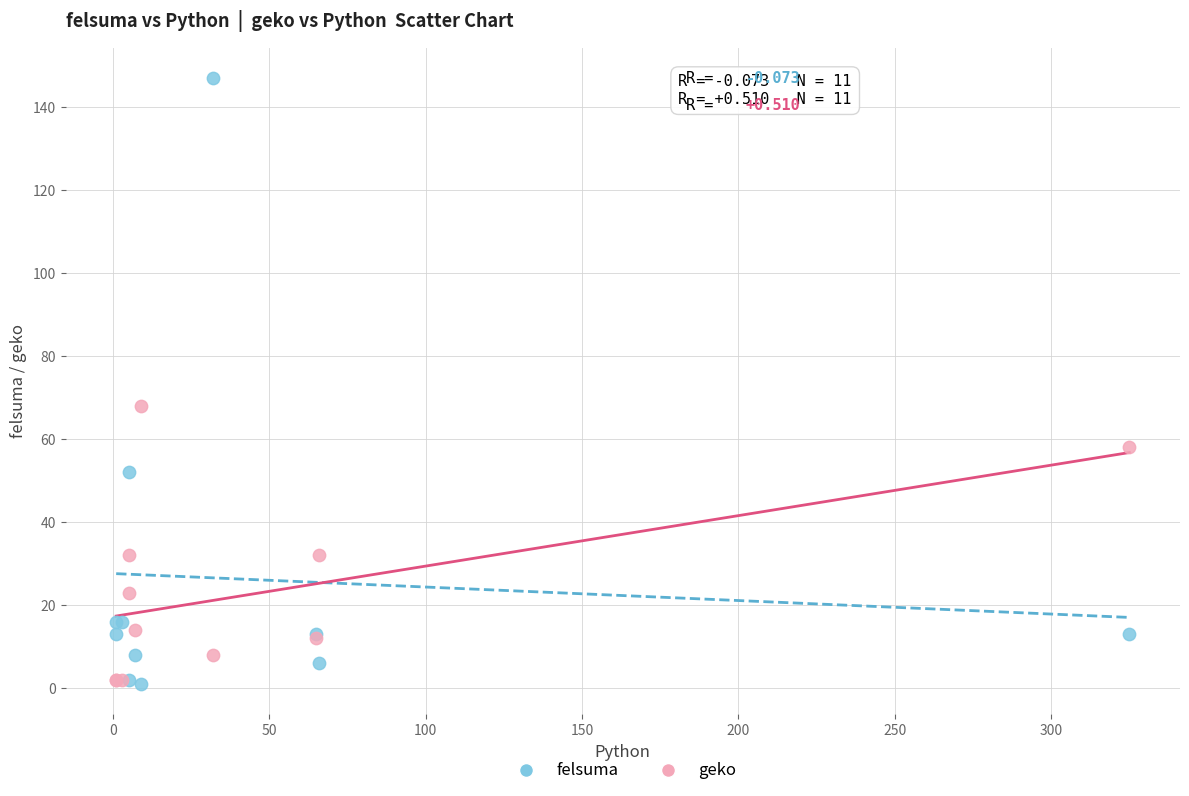

Across all series, what Y value is closest to 74?

68